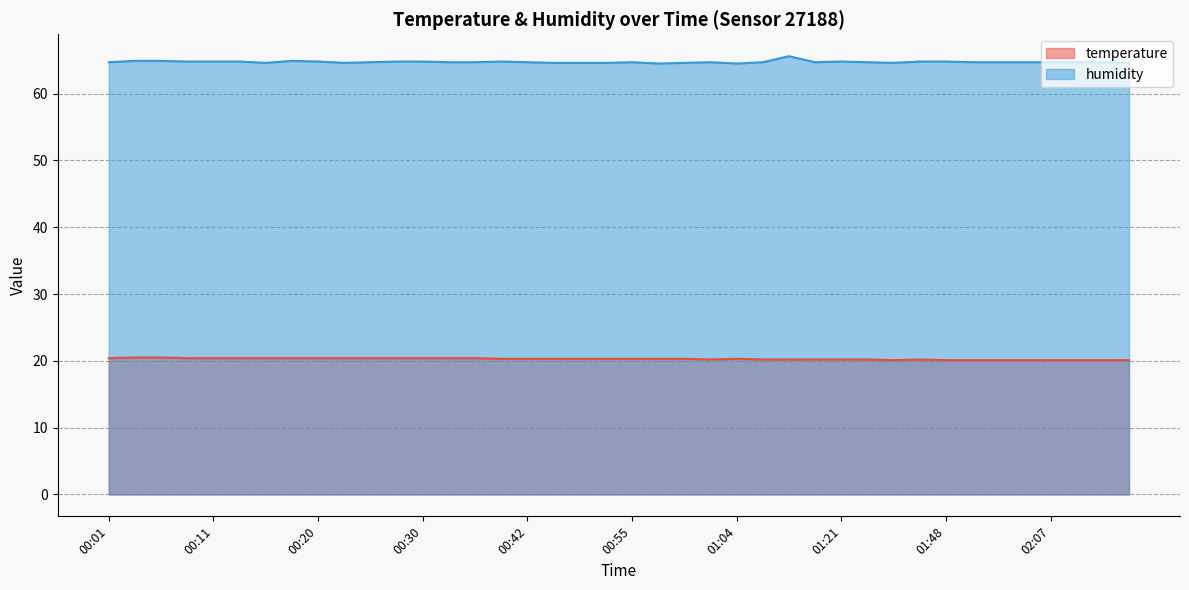

What is the label of the 34th point from the right?

00:15